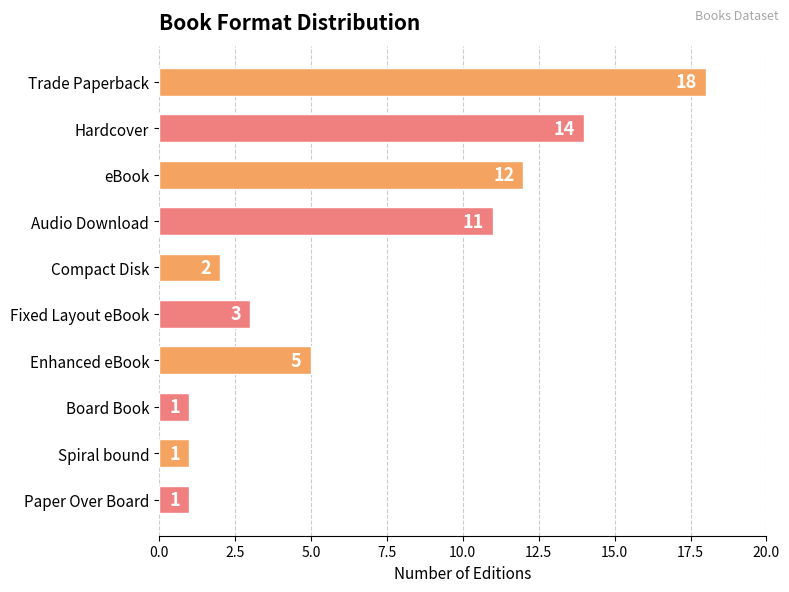

What is the difference between the second highest and minimum values?

13